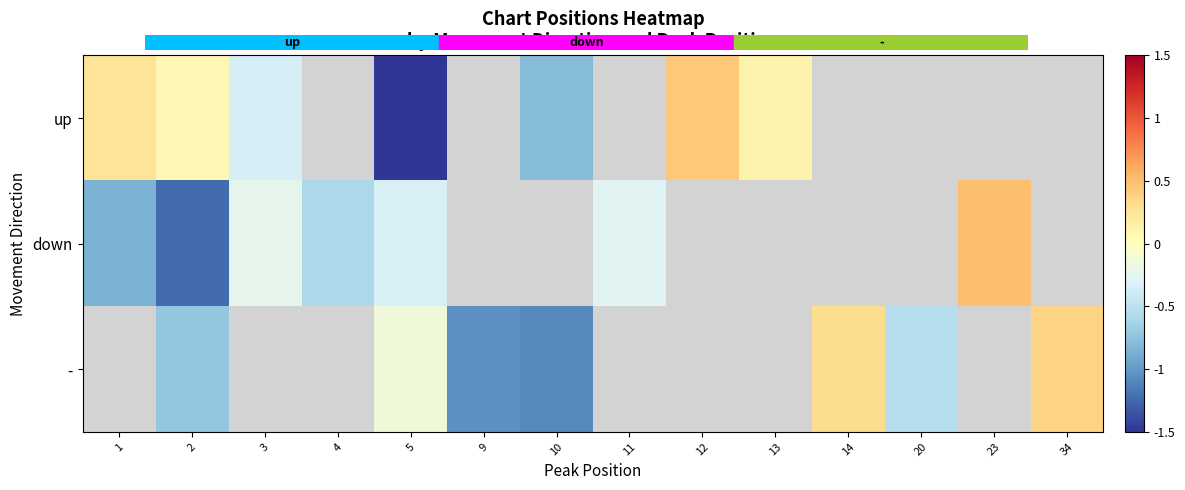

Rank the series by their average value, from highest to lowest.

up, down, -